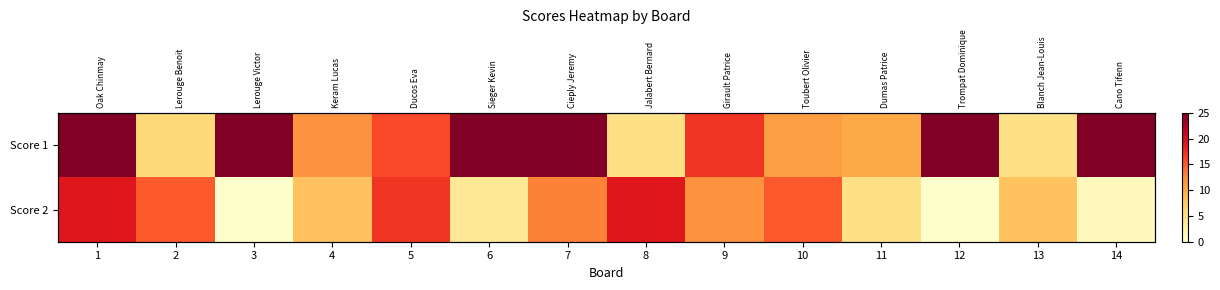

What is the difference between the maximum and minimum values in the Score 1 series?

20